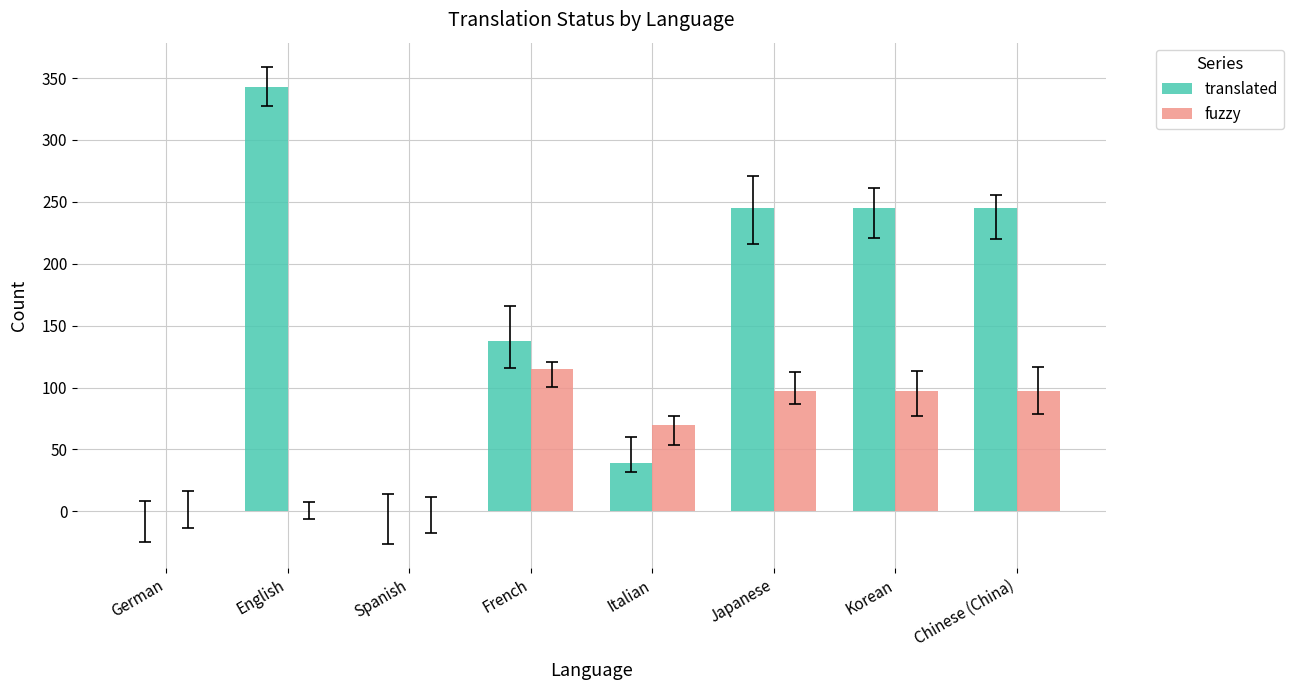

Reading left to right, transcribe all the data shown in this chart.

translated: German=0	English=343	Spanish=0	French=138	Italian=39	Japanese=245	Korean=245	Chinese (China)=245
fuzzy: German=0	English=0	Spanish=0	French=115	Italian=70	Japanese=97	Korean=97	Chinese (China)=97